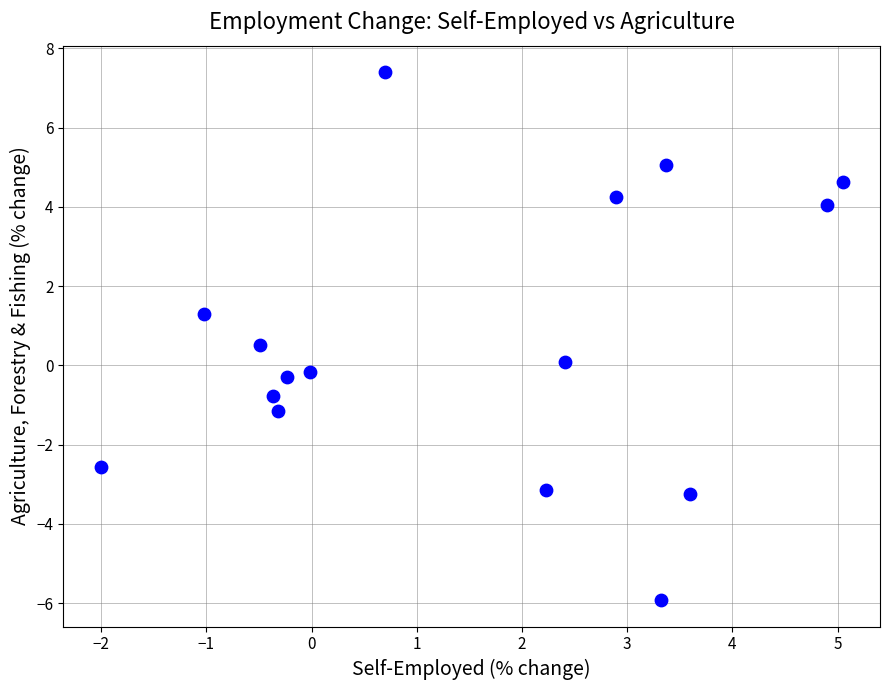

What is the range of X values (max minus min)?

7.1